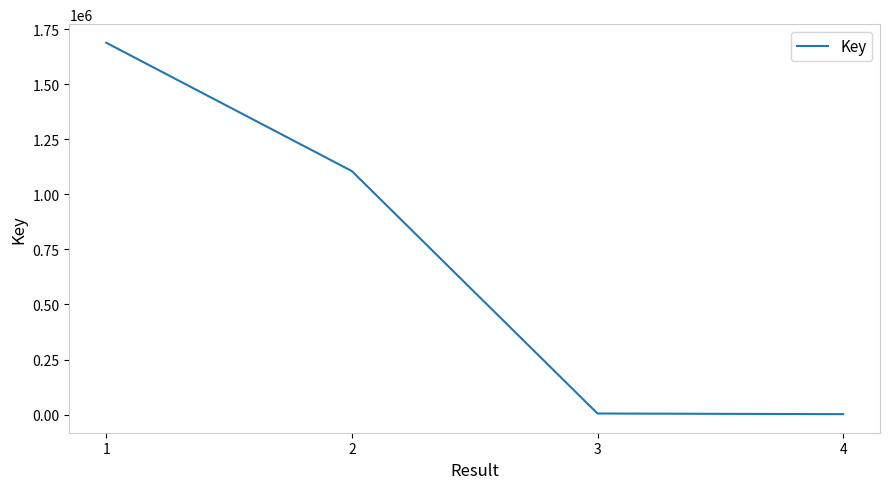

What is the average value?

700398